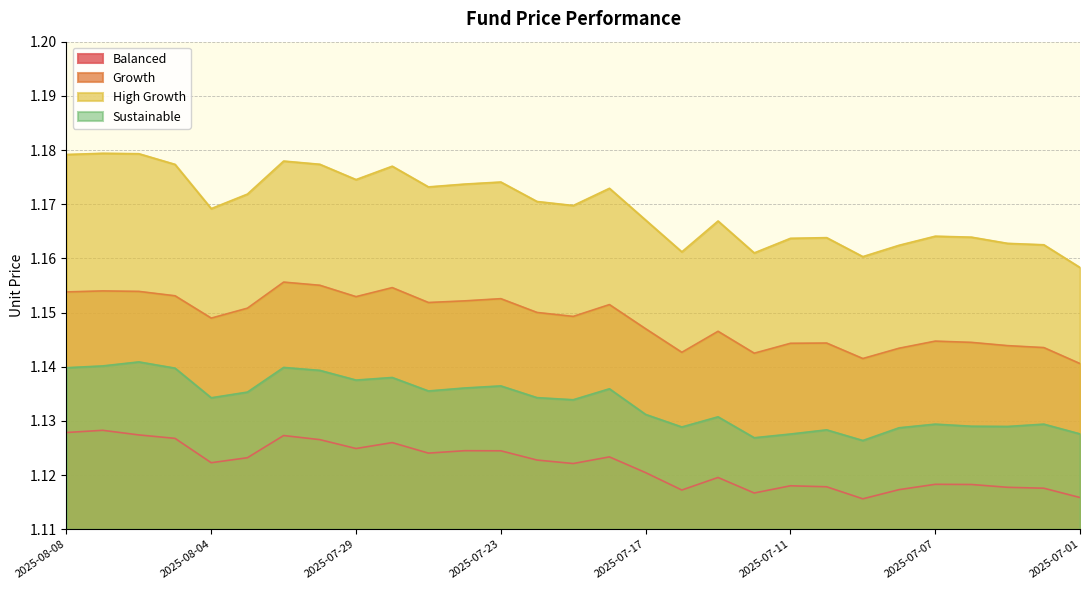

Rank the series by their average value, from highest to lowest.

High Growth, Growth, Sustainable, Balanced